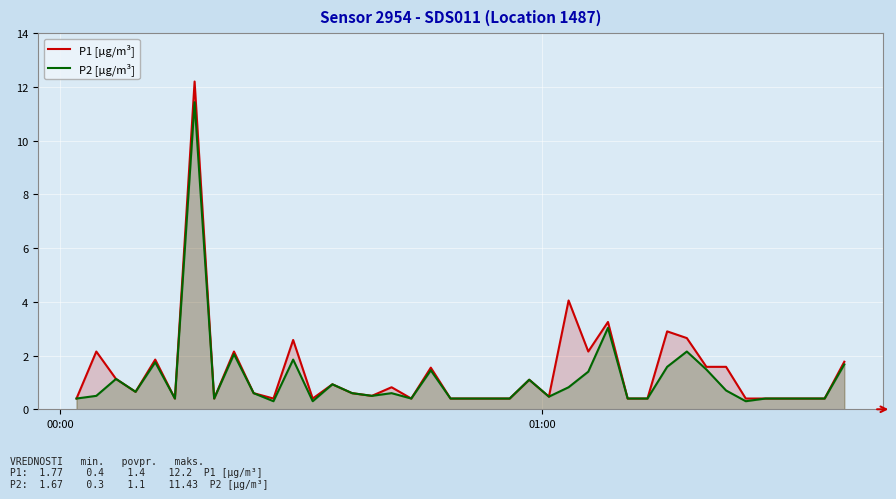

Rank the series by their maximum value, from lowest to highest.

P2 [µg/m³], P1 [µg/m³]